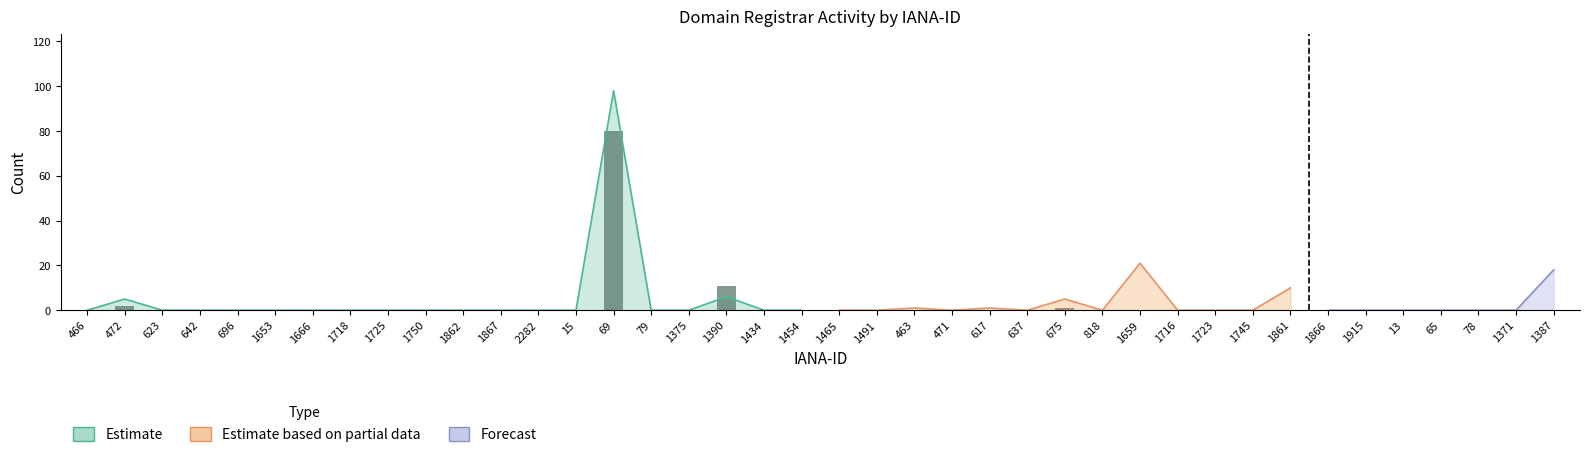

Which category has the lowest value across all series?

466